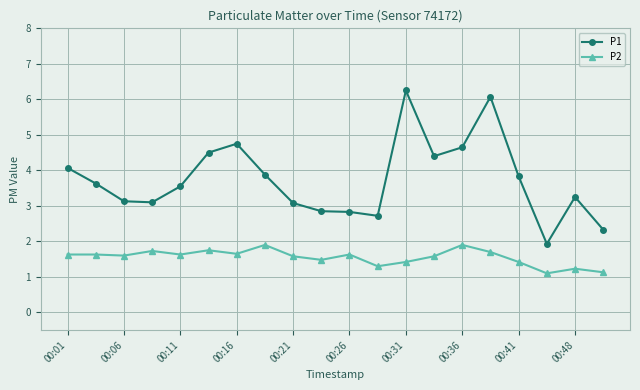

True or false: P1 has more than 1 points higher than both neighbors.

True